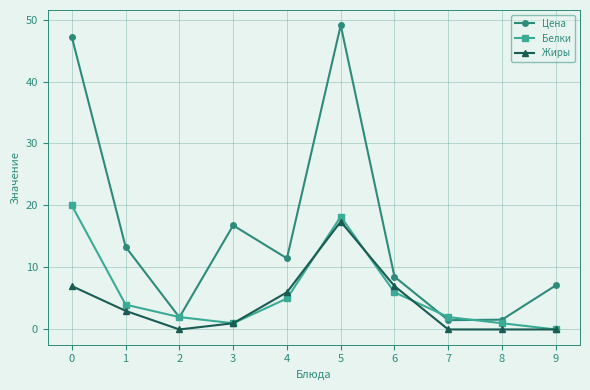

What is the value of the Белки point at the 3rd from the left?

2.0